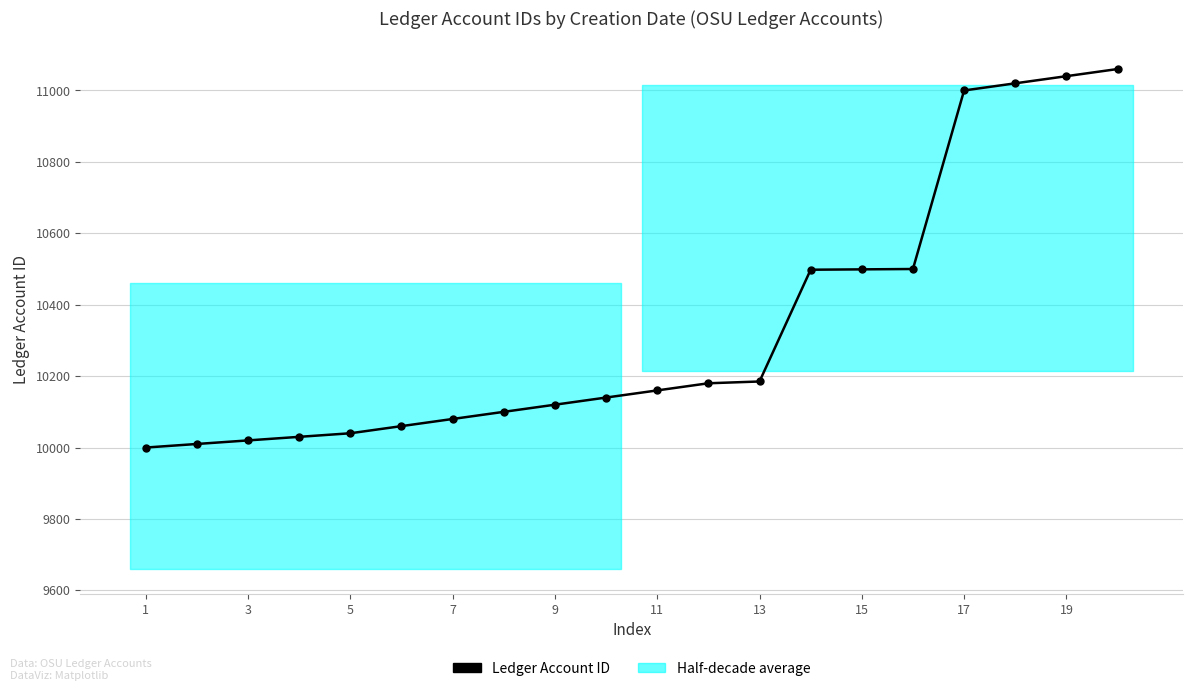

True or false: the data shows 16389 at 19.

False